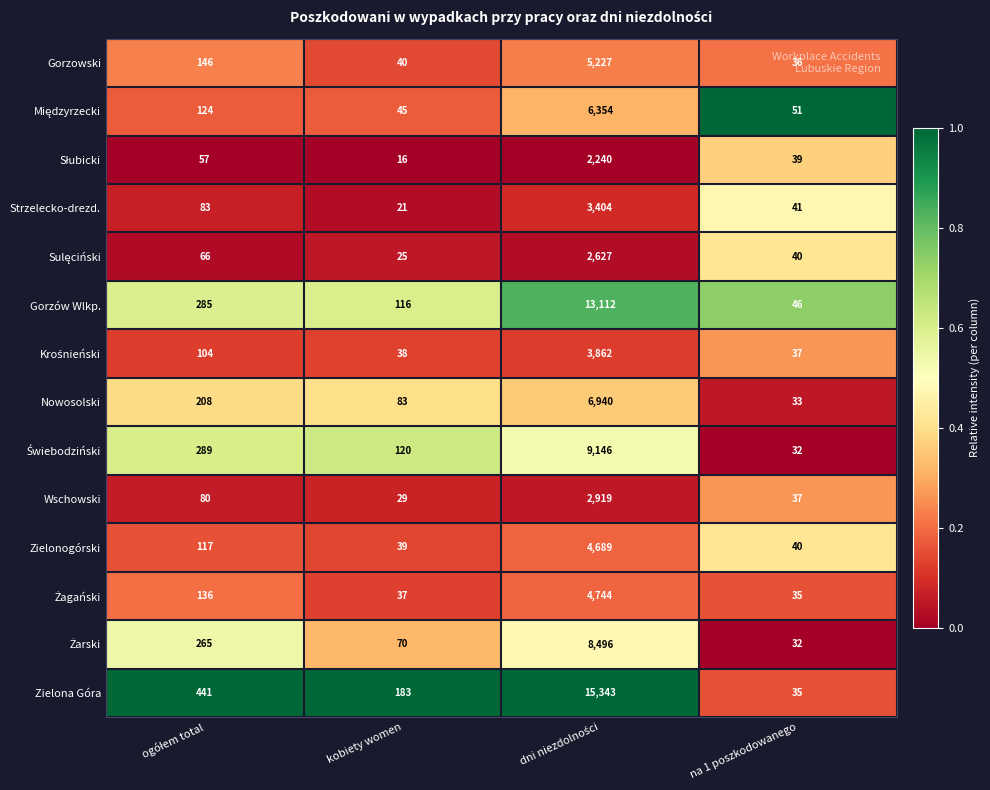

Which series has the widest spread of values?

Zielona Góra